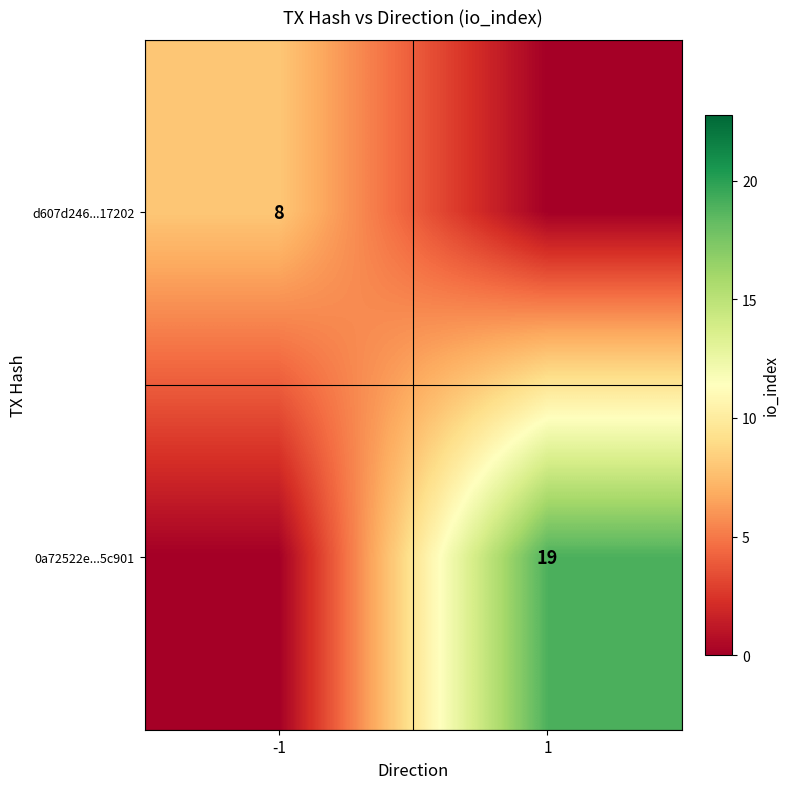

Is it true that 0a72522e...5c901 equals 19 at 1?

True